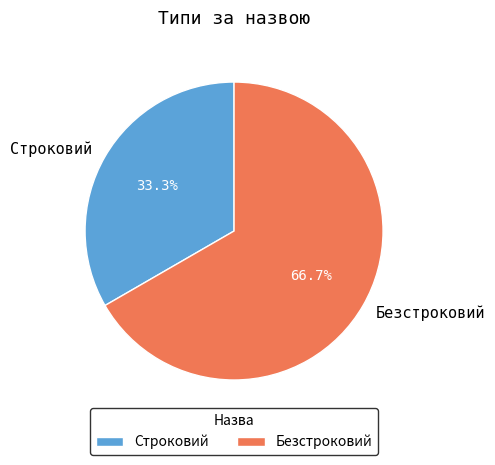

Do Строковий and Безстроковий together represent more than half of the pie?

Yes